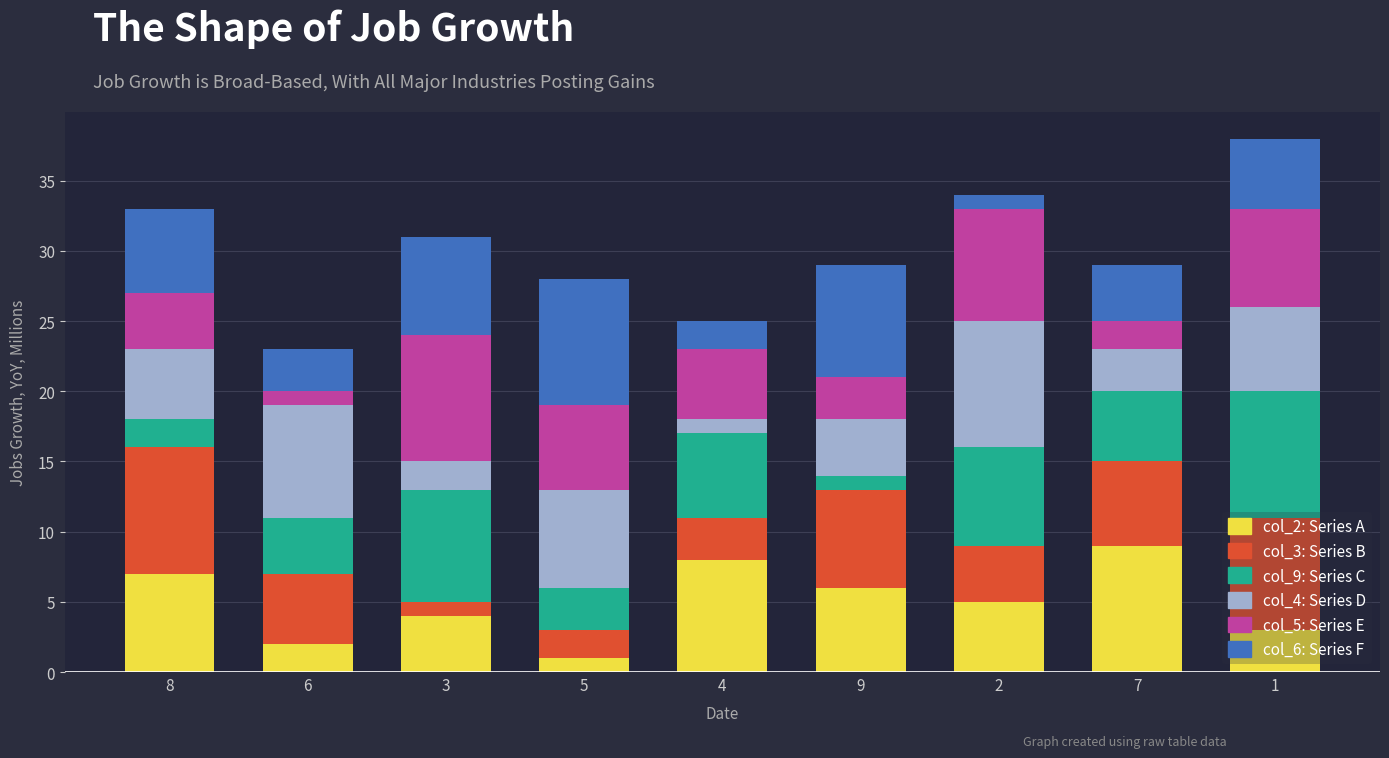

Rank the categories by col_2: Series A value from lowest to highest.

5, 6, 1, 3, 2, 9, 8, 4, 7